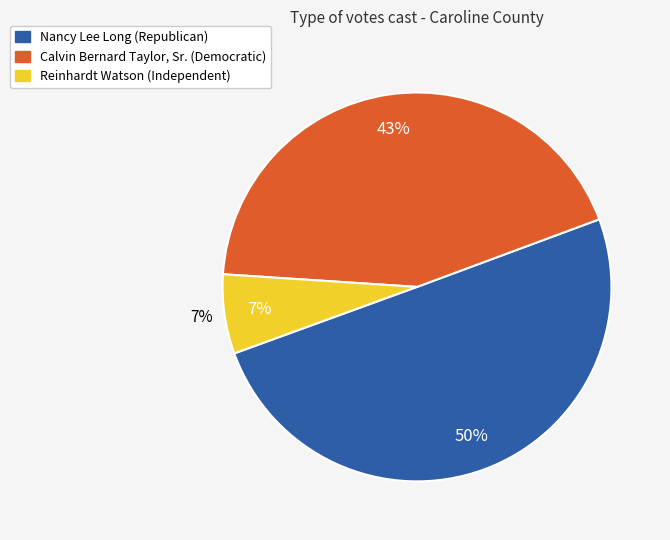

Between Calvin Bernard Taylor, Sr. (Democratic) and Nancy Lee Long (Republican), which is larger?

Nancy Lee Long (Republican)